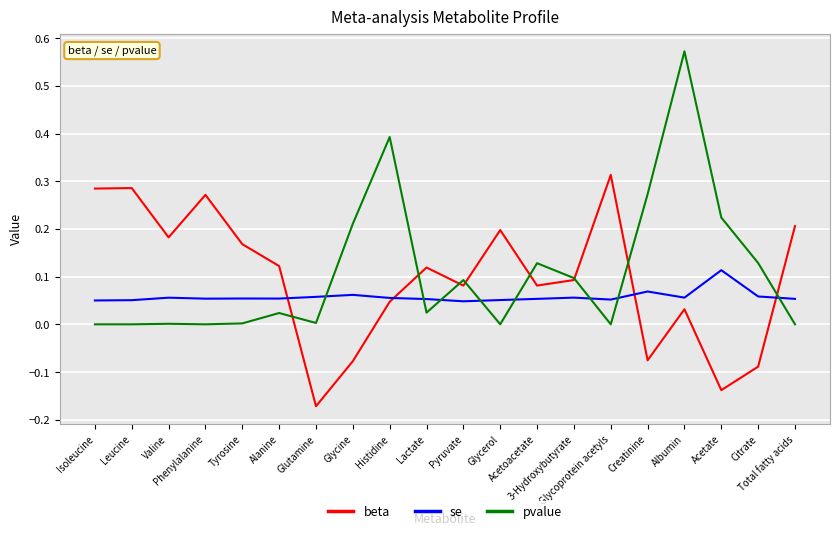

Which series has the largest total across all categories?

pvalue